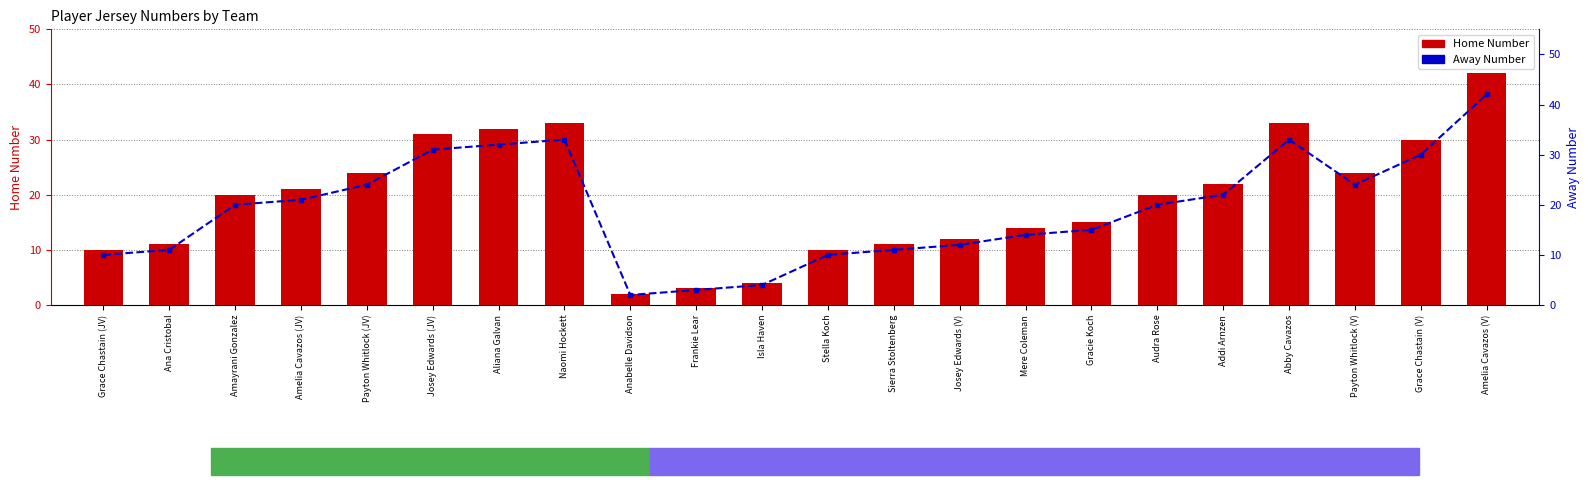

The Away Number series shows 15 at Gracie Koch. True or false?

True